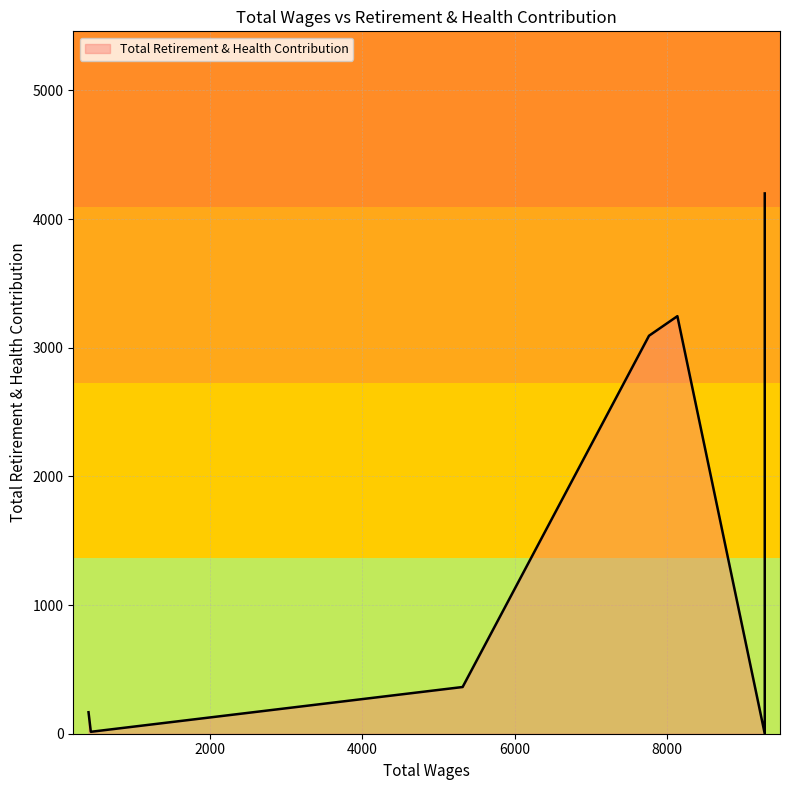

How many points are lower than both their immediate neighbors (excluding endpoints)?

2